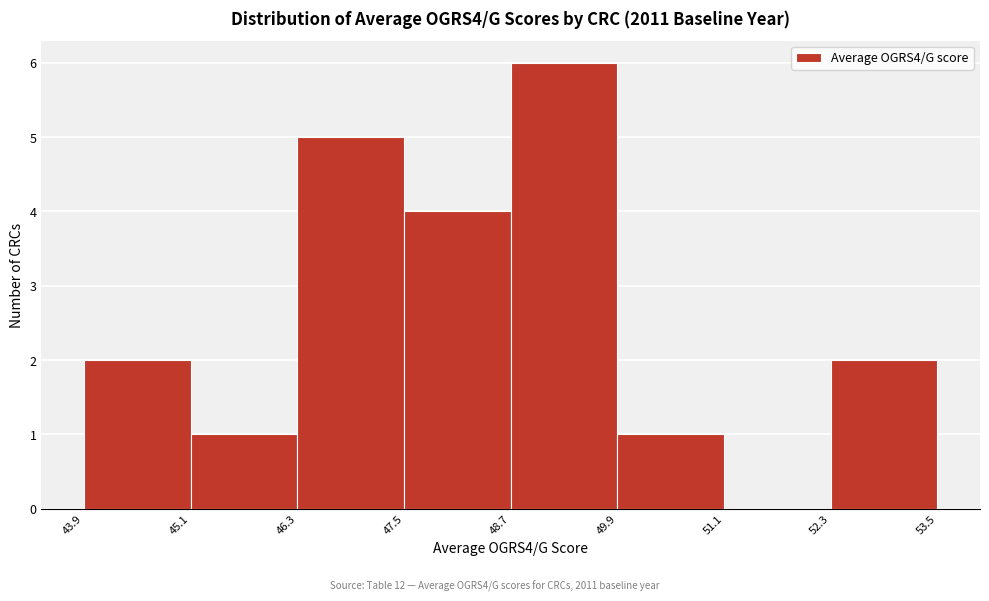

Reading left to right, transcribe this chart: for each bar, give the range it covers on the x-axis and its height. The values are not printed on the chart, so give them approximately, as read against the axis.

43.9 to 45.1: 2
45.1 to 46.3: 1
46.3 to 47.5: 5
47.5 to 48.7: 4
48.7 to 49.9: 6
49.9 to 51.1: 1
51.1 to 52.3: 0
52.3 to 53.5: 2